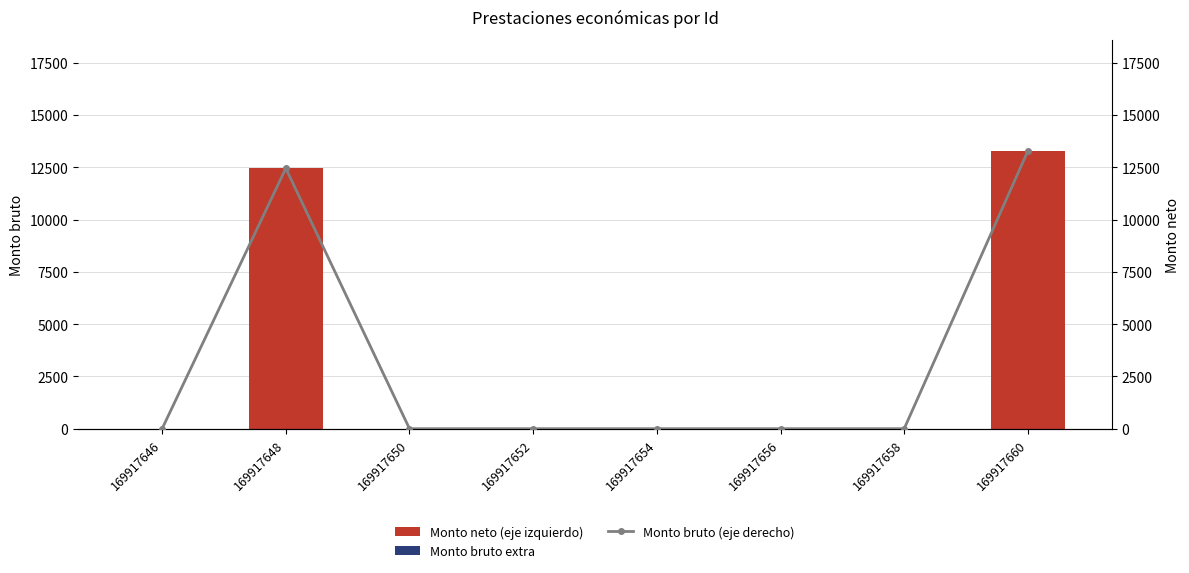

How many groups of bars are there?

8